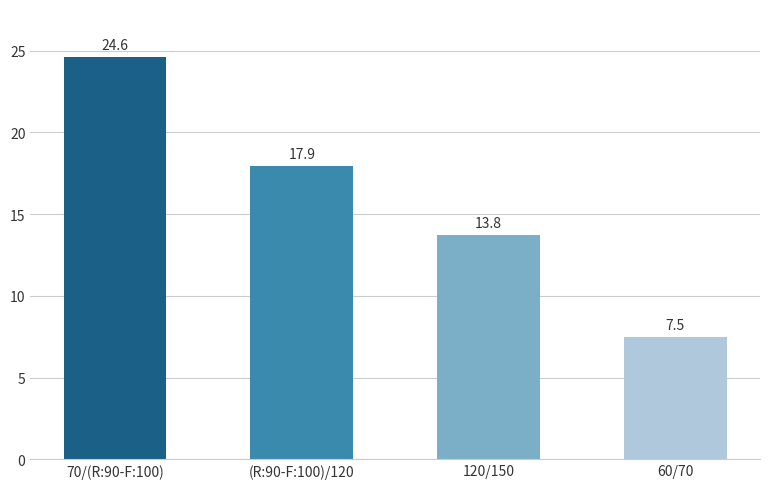

Reading left to right, list all the values displayed in this chart.

70/(R:90-F:100)=24.6	(R:90-F:100)/120=17.9	120/150=13.8	60/70=7.5